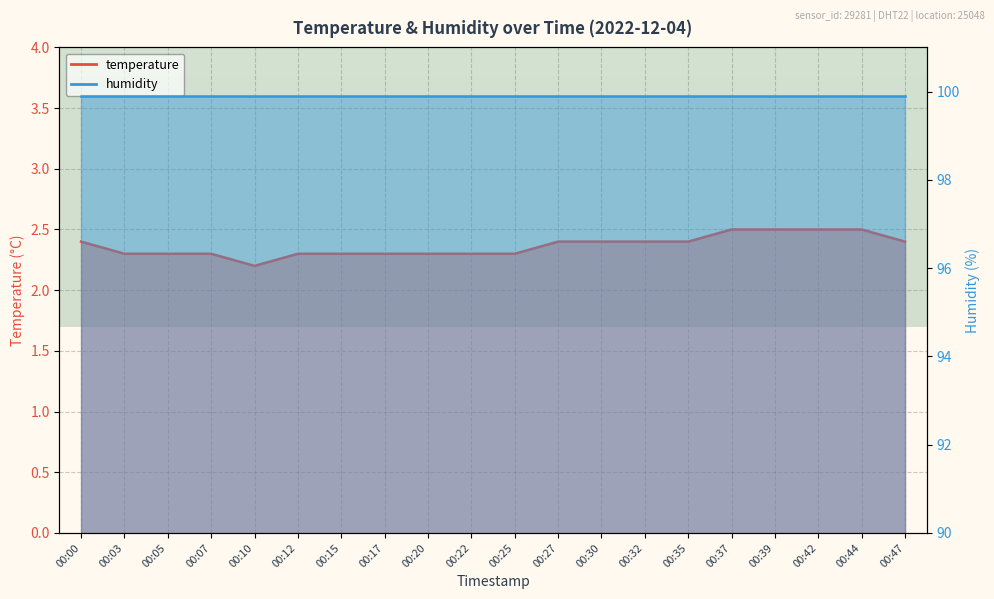

What value does the data have at 00:07?

2.3